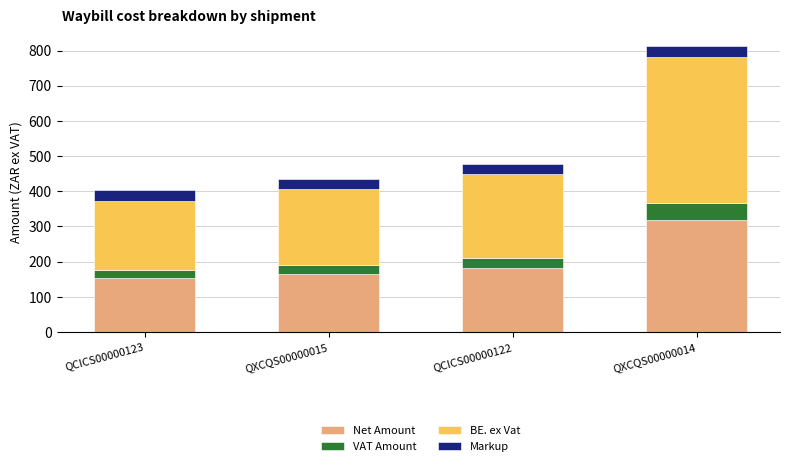

True or false: Net Amount has a value of 52.6 at QCICS00000123.

False